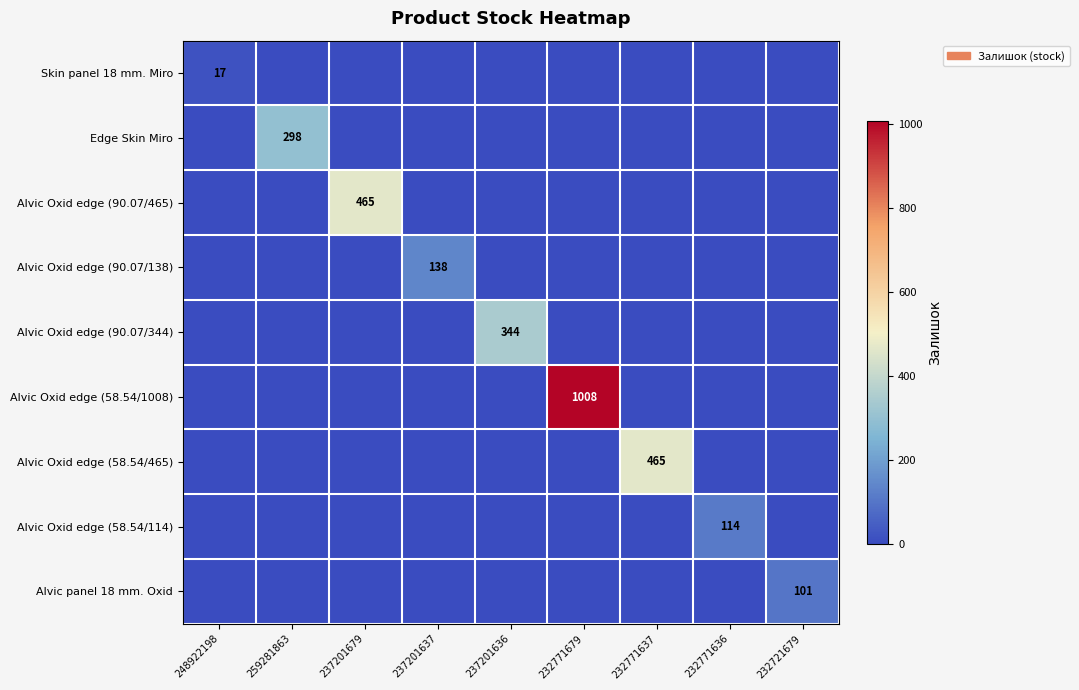

What is the total value across all series at 259281863?

298